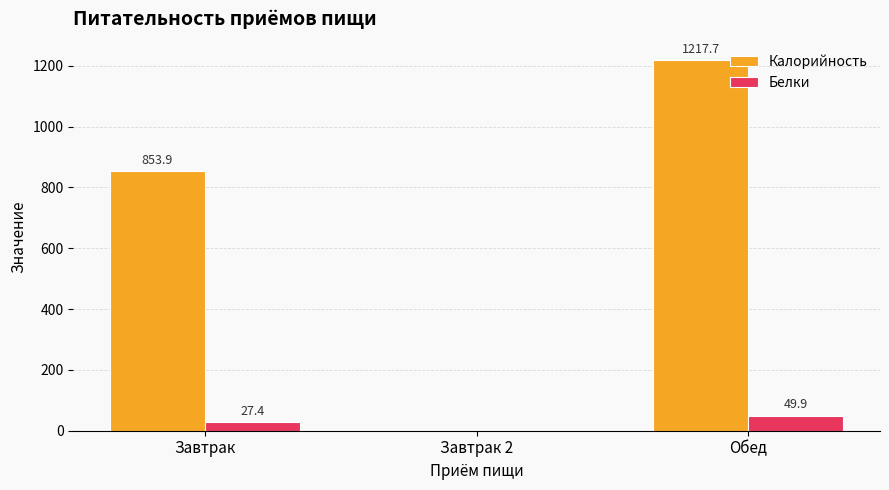

Between Завтрак and Обед, which series saw the biggest shift?

Калорийность